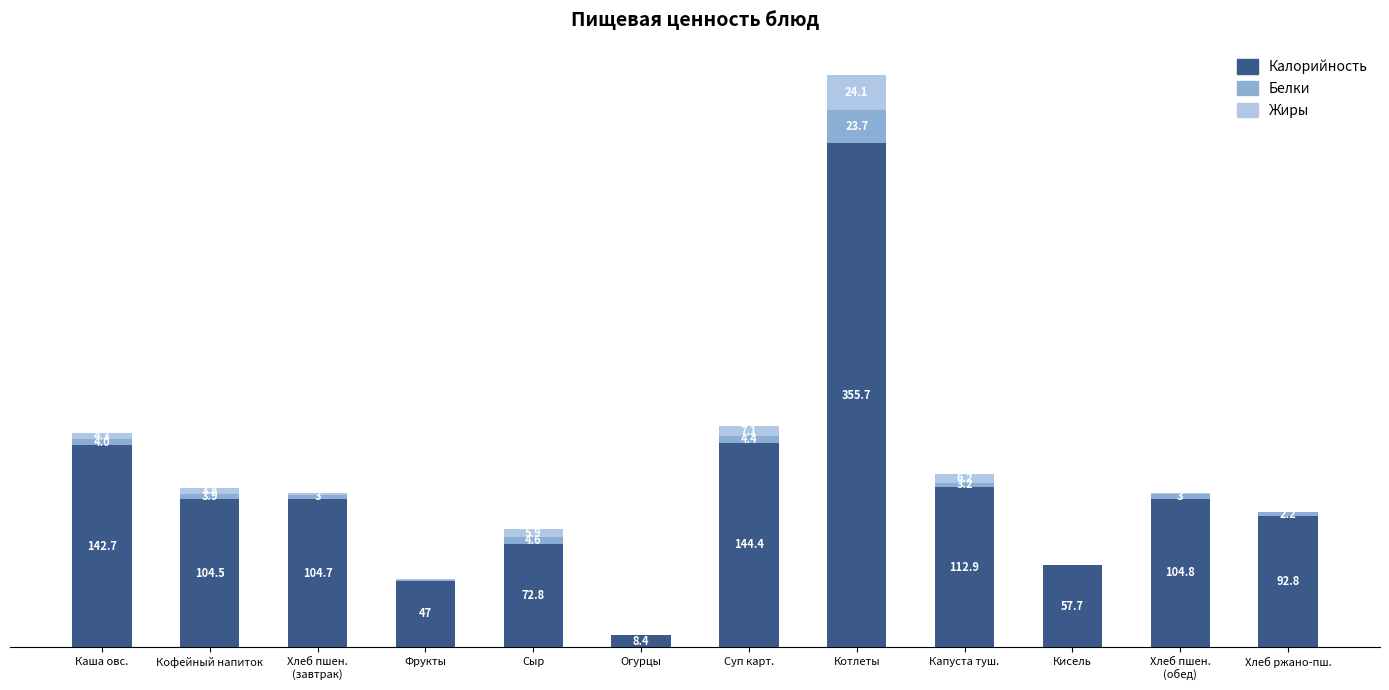

Which category has the highest value in the Калорийность series?

Котлеты